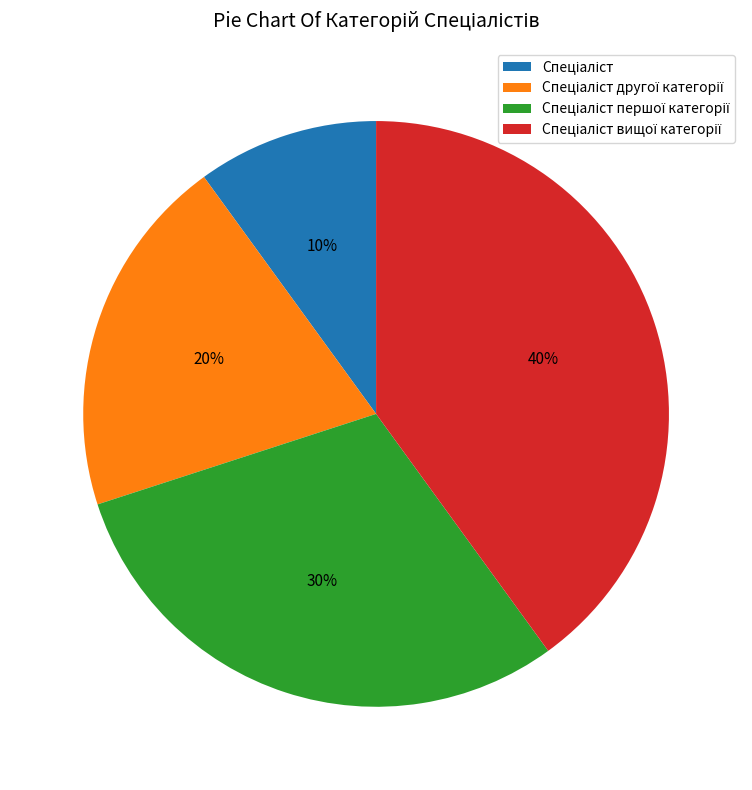

How many segments does this pie chart have?

4